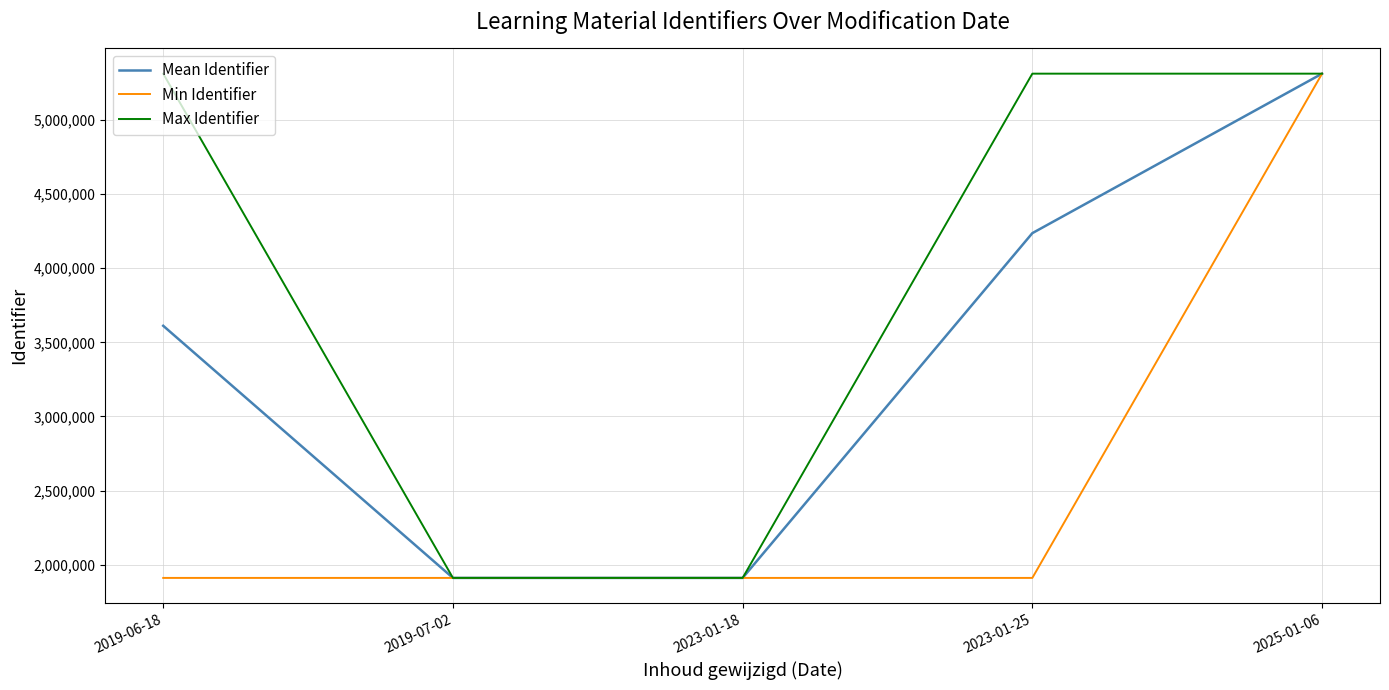

What is the lowest value of the Mean Identifier series?

1910720.0